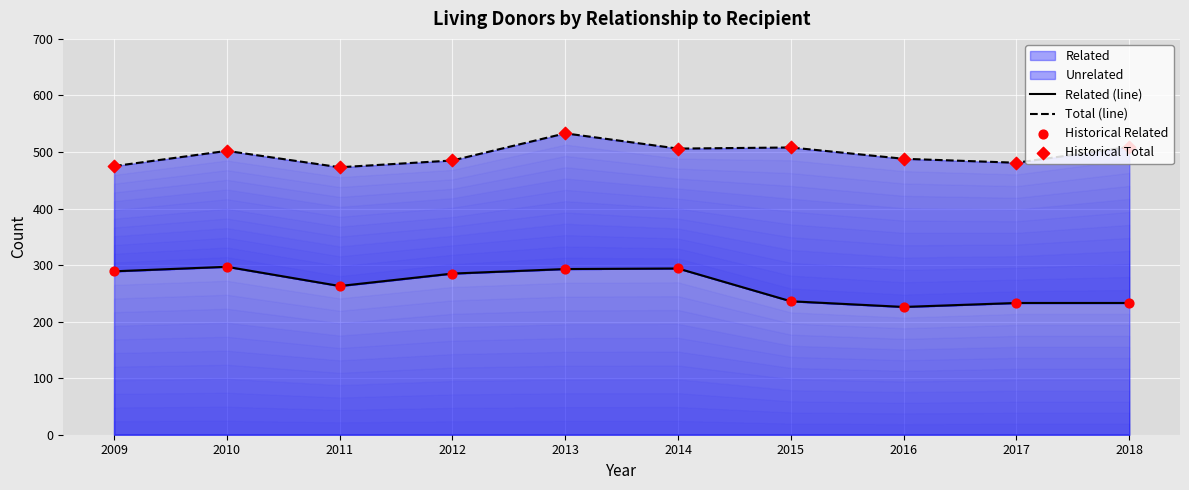

Which series contains the highest Y value?

Total (line)